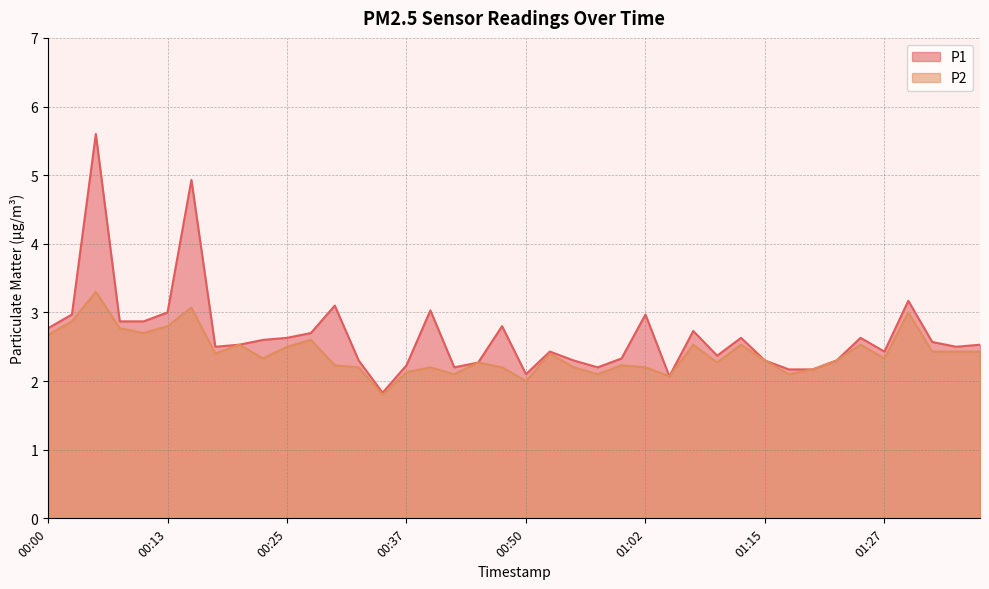

What are all the series names shown in the legend?

P1, P2